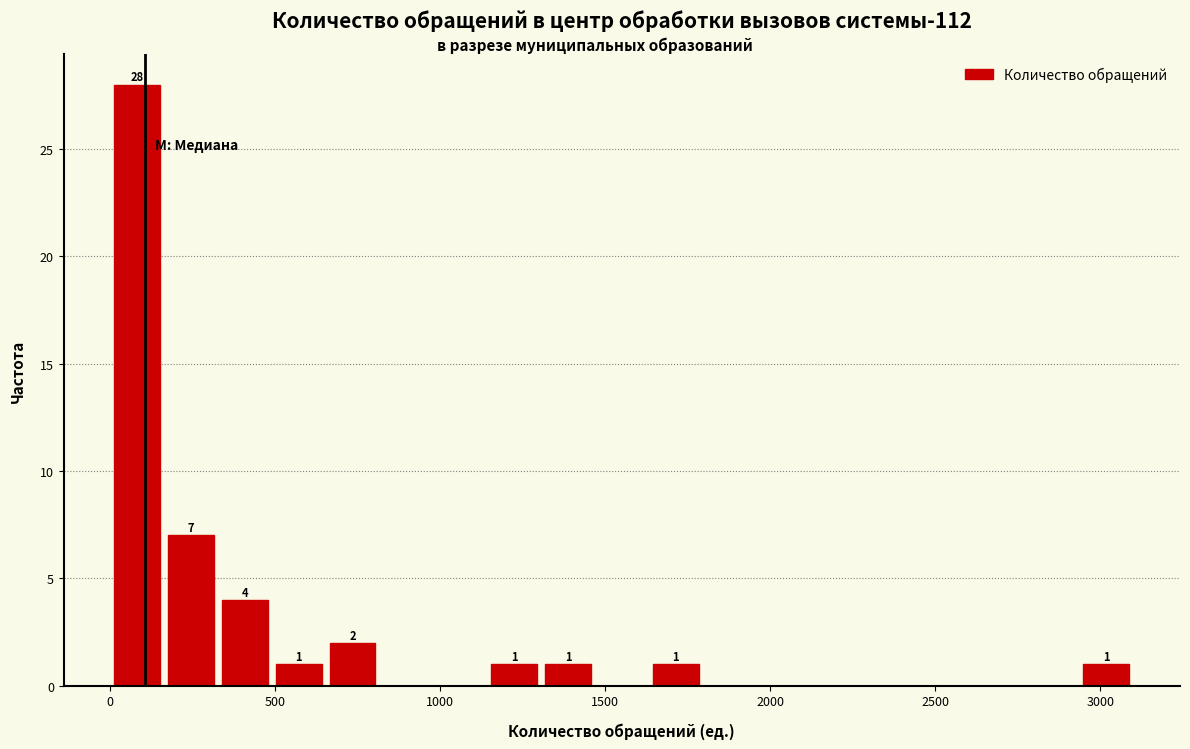

Read against the x-axis, roughly where is the centre of the tallest bar?

100